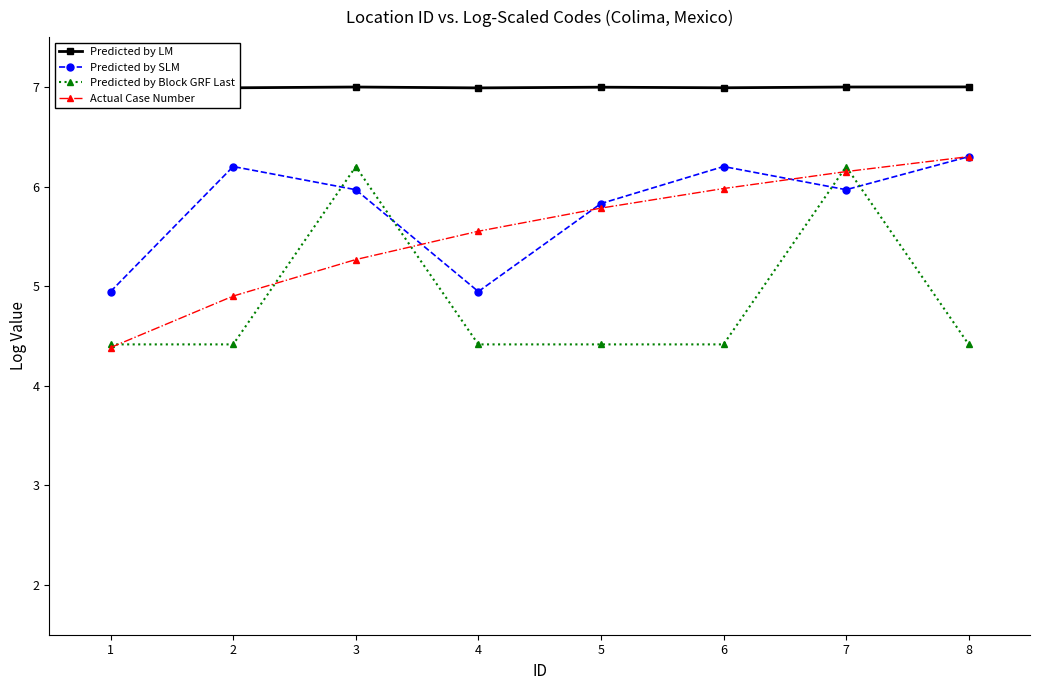

At which category is the sum across all series the highest?

7